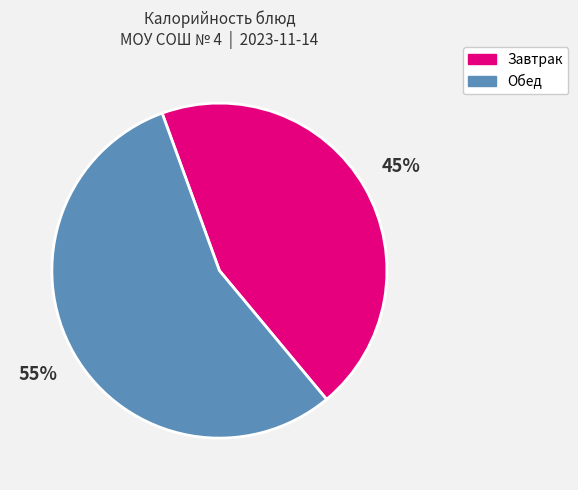

To the nearest percent, what is the average slice percentage?

50%